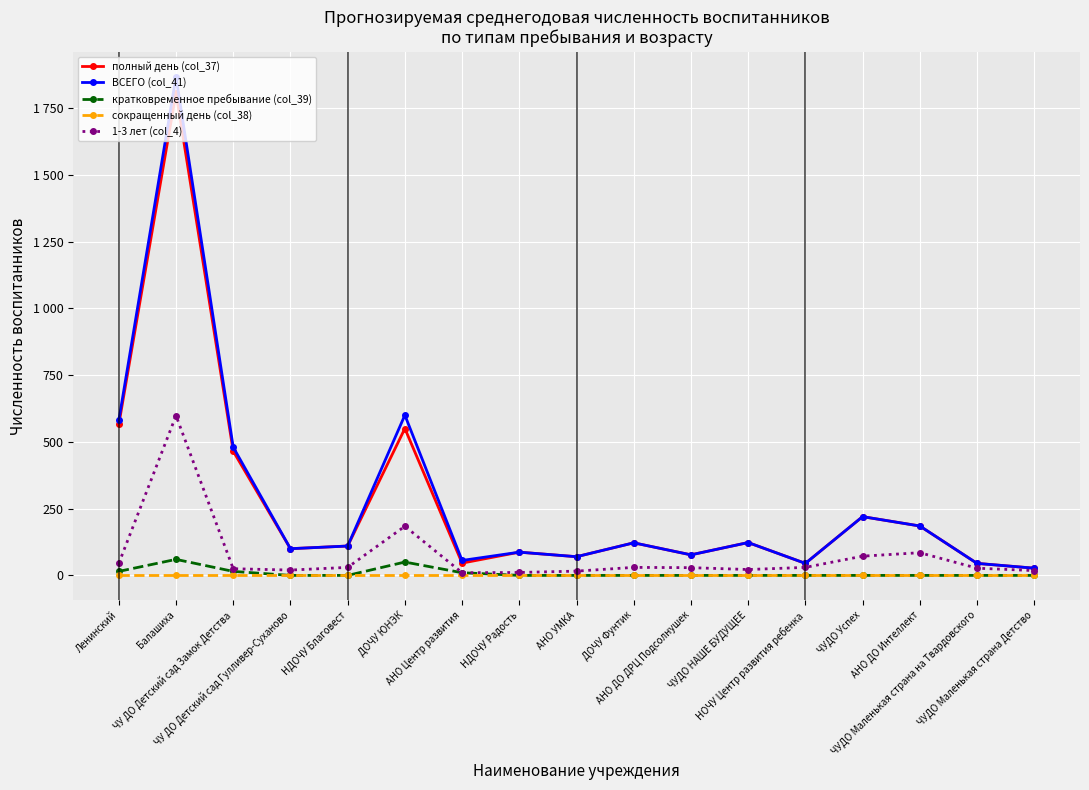

What is the average value of the кратковременное пребывание (col_39) series?

9